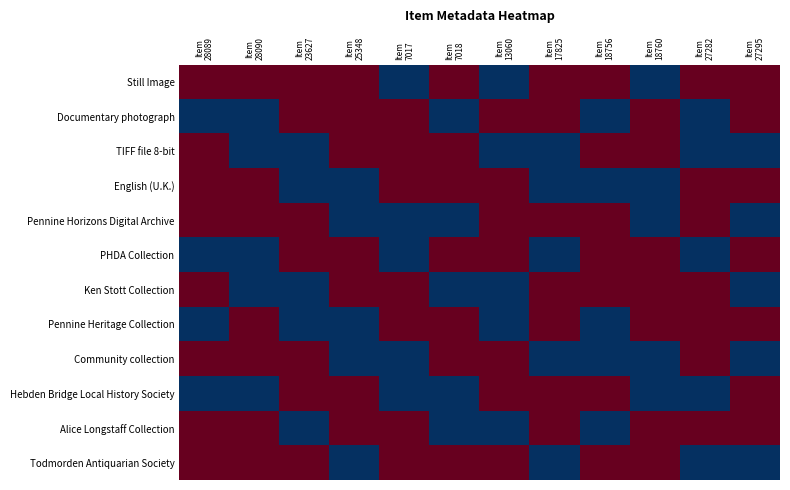

Reading right to left, extract all data points from this chart.

Still Image: Item
27295=1	Item
27282=1	Item
18760=0	Item
18756=1	Item
17825=1	Item
13060=0	Item
7018=1	Item
7017=0	Item
25348=1	Item
23627=1	Item
28090=1	Item
28089=1
Documentary photograph: Item
27295=1	Item
27282=0	Item
18760=1	Item
18756=0	Item
17825=1	Item
13060=1	Item
7018=0	Item
7017=1	Item
25348=1	Item
23627=1	Item
28090=0	Item
28089=0
TIFF file 8-bit: Item
27295=0	Item
27282=0	Item
18760=1	Item
18756=1	Item
17825=0	Item
13060=0	Item
7018=1	Item
7017=1	Item
25348=1	Item
23627=0	Item
28090=0	Item
28089=1
English (U.K.): Item
27295=1	Item
27282=1	Item
18760=0	Item
18756=0	Item
17825=0	Item
13060=1	Item
7018=1	Item
7017=1	Item
25348=0	Item
23627=0	Item
28090=1	Item
28089=1
Pennine Horizons Digital Archive: Item
27295=0	Item
27282=1	Item
18760=0	Item
18756=1	Item
17825=1	Item
13060=1	Item
7018=0	Item
7017=0	Item
25348=0	Item
23627=1	Item
28090=1	Item
28089=1
PHDA Collection: Item
27295=1	Item
27282=0	Item
18760=1	Item
18756=1	Item
17825=0	Item
13060=1	Item
7018=1	Item
7017=0	Item
25348=1	Item
23627=1	Item
28090=0	Item
28089=0
Ken Stott Collection: Item
27295=0	Item
27282=1	Item
18760=1	Item
18756=1	Item
17825=1	Item
13060=0	Item
7018=0	Item
7017=1	Item
25348=1	Item
23627=0	Item
28090=0	Item
28089=1
Pennine Heritage Collection: Item
27295=1	Item
27282=1	Item
18760=1	Item
18756=0	Item
17825=1	Item
13060=0	Item
7018=1	Item
7017=1	Item
25348=0	Item
23627=0	Item
28090=1	Item
28089=0
Community collection: Item
27295=0	Item
27282=1	Item
18760=0	Item
18756=0	Item
17825=0	Item
13060=1	Item
7018=1	Item
7017=0	Item
25348=0	Item
23627=1	Item
28090=1	Item
28089=1
Hebden Bridge Local History Society: Item
27295=1	Item
27282=0	Item
18760=0	Item
18756=1	Item
17825=1	Item
13060=1	Item
7018=0	Item
7017=0	Item
25348=1	Item
23627=1	Item
28090=0	Item
28089=0
Alice Longstaff Collection: Item
27295=1	Item
27282=1	Item
18760=1	Item
18756=0	Item
17825=1	Item
13060=0	Item
7018=0	Item
7017=1	Item
25348=1	Item
23627=0	Item
28090=1	Item
28089=1
Todmorden Antiquarian Society: Item
27295=0	Item
27282=0	Item
18760=1	Item
18756=1	Item
17825=0	Item
13060=1	Item
7018=1	Item
7017=1	Item
25348=0	Item
23627=1	Item
28090=1	Item
28089=1